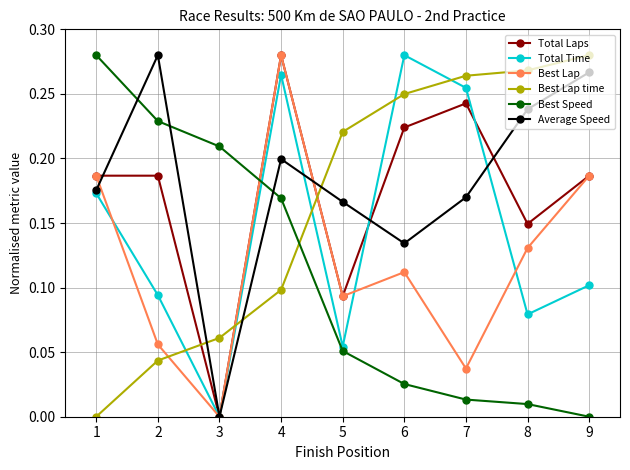

At 6, list the series in order from smallest to largest.

Best Speed, Best Lap, Average Speed, Total Laps, Best Lap time, Total Time